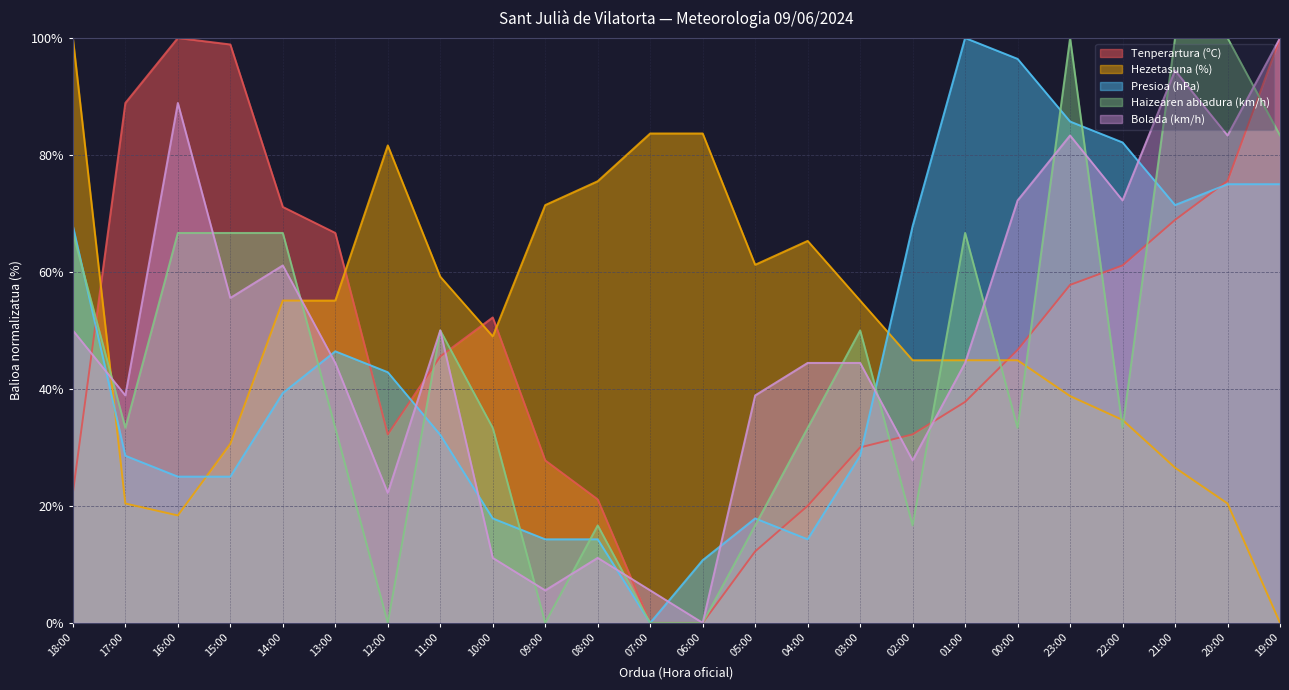

Which has a higher value, 01:00 or 07:00?

01:00